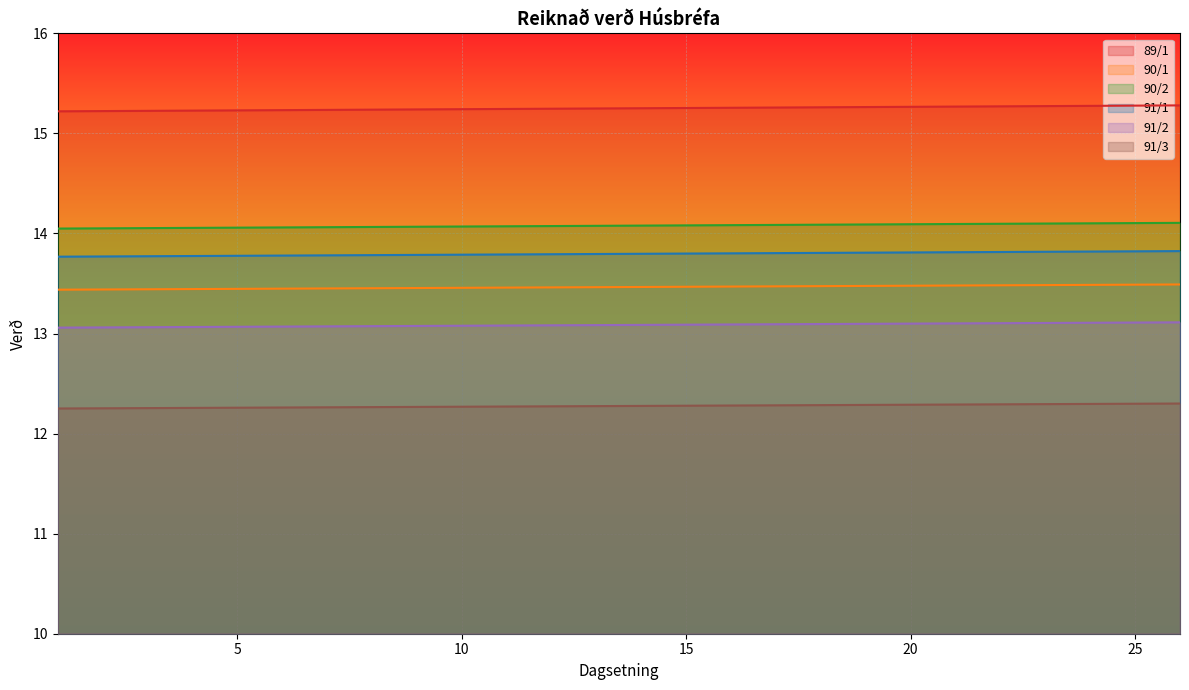

At which label does 89/1 reach its peak?

26